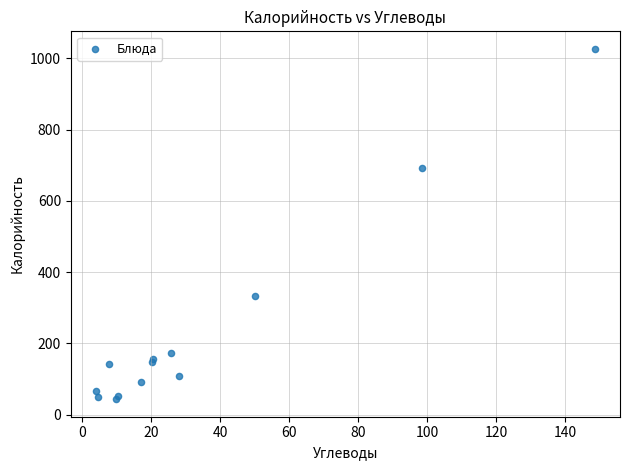

What Y value in the scatter plot is closest to 534?

693.0